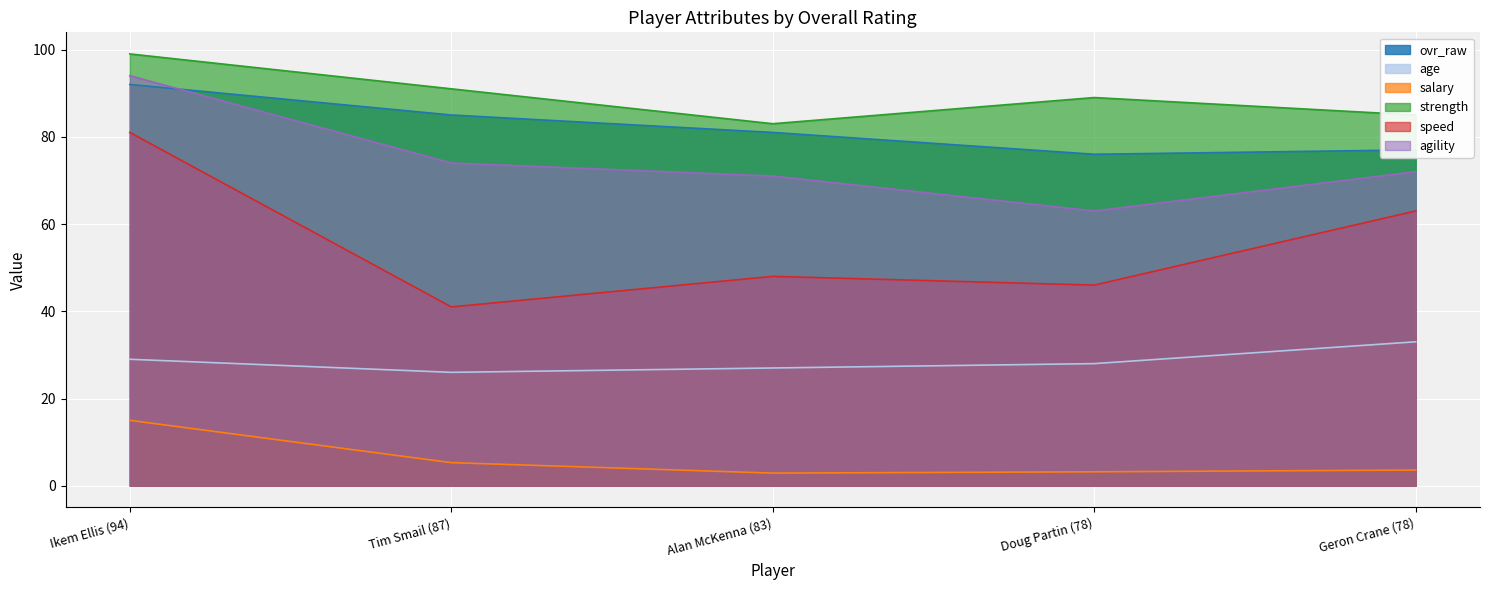

The value of strength at Tim Smail (87) is 91.0. True or false?

True